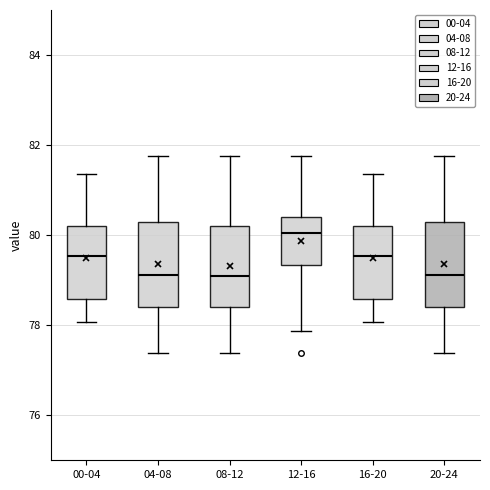

Where does the upper whisker of the box for 12-16 end on the y-axis? The values are not printed on the chart, so give them approximately, as read against the axis.

81.8